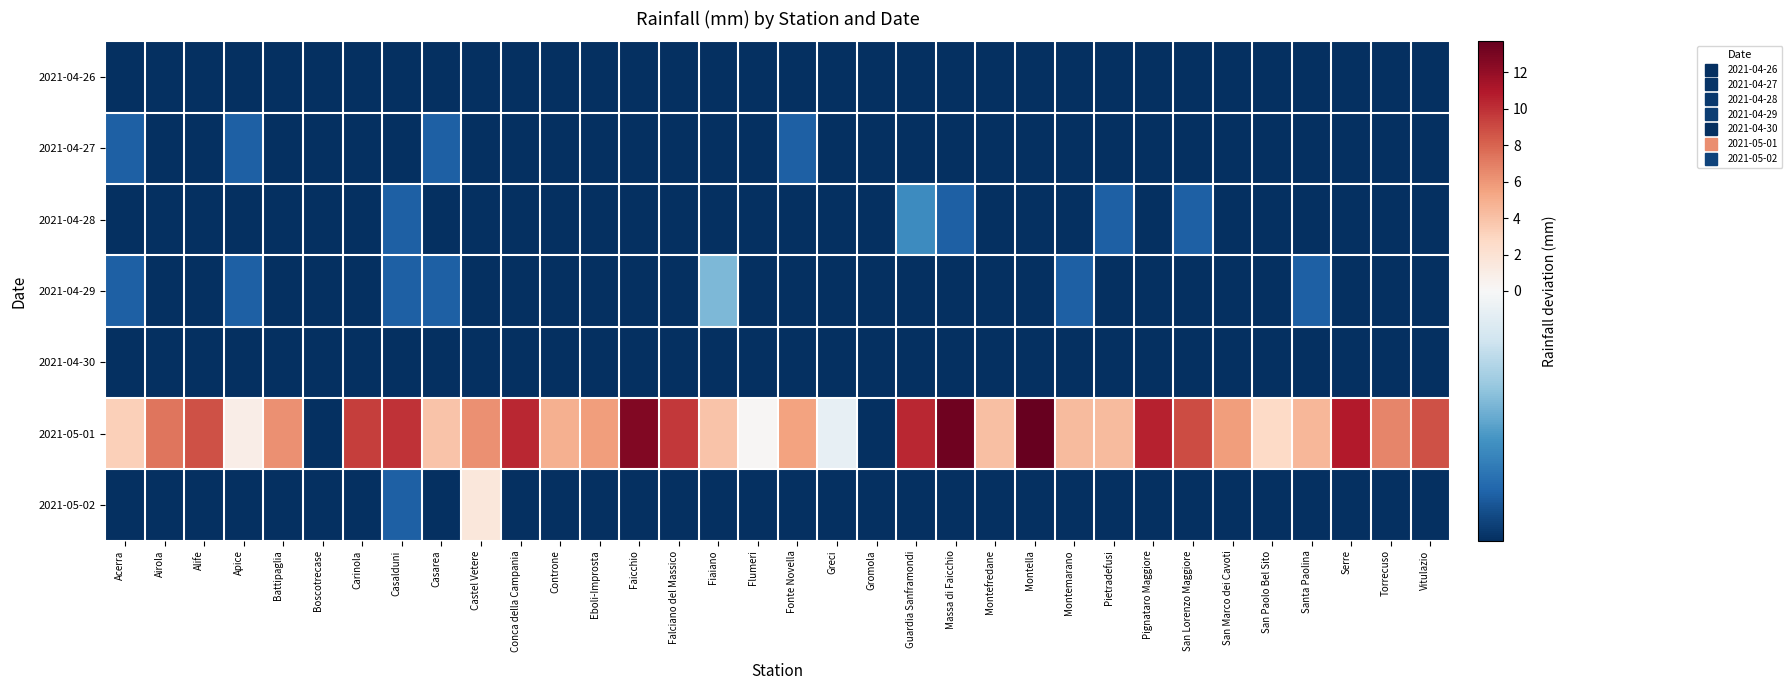

What is the spread (max minus min) of values at Guardia Sanframondi?

11.4